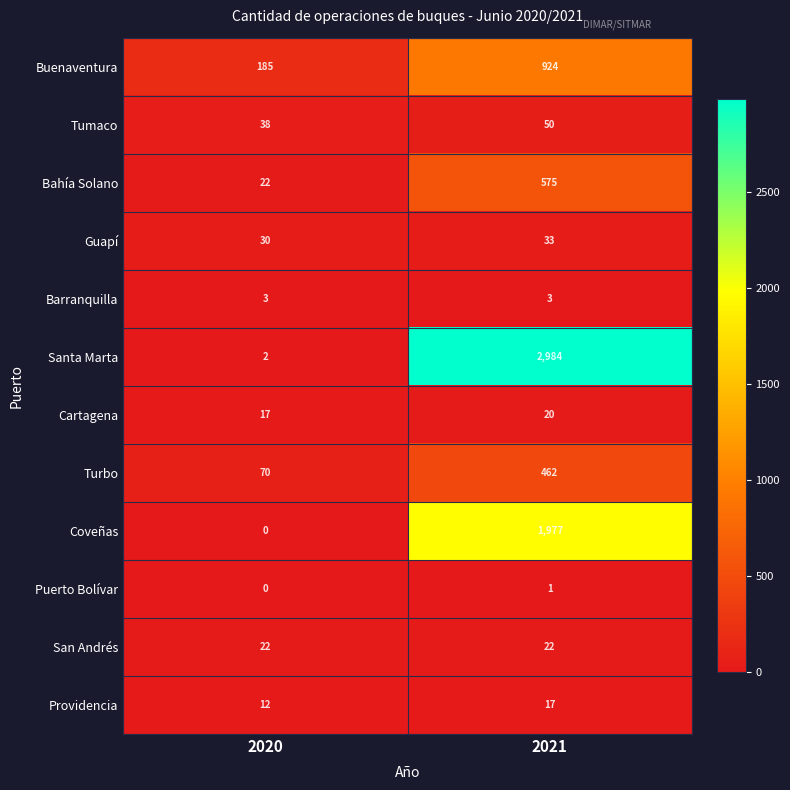

What is the sum of the Coveñas values at 2021 and 2020?

1977